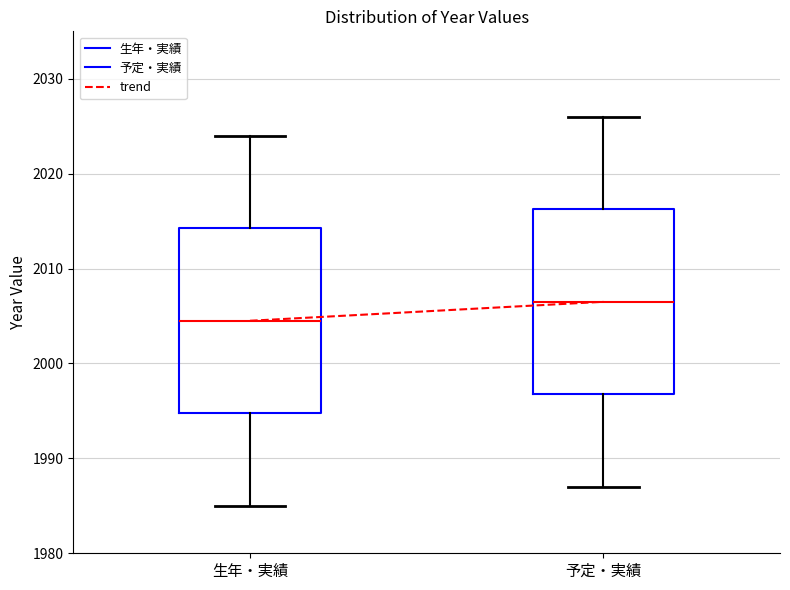

Reading left to right, read every box against the y-axis: the position of its median line, the range the box covers, and the ends of its whiskers. The values are not printed on the chart, so give them approximately, as read against the axis.

生年・実績: median 2005, box 1995 to 2014, whiskers 1985 to 2024
予定・実績: median 2007, box 1997 to 2016, whiskers 1987 to 2026